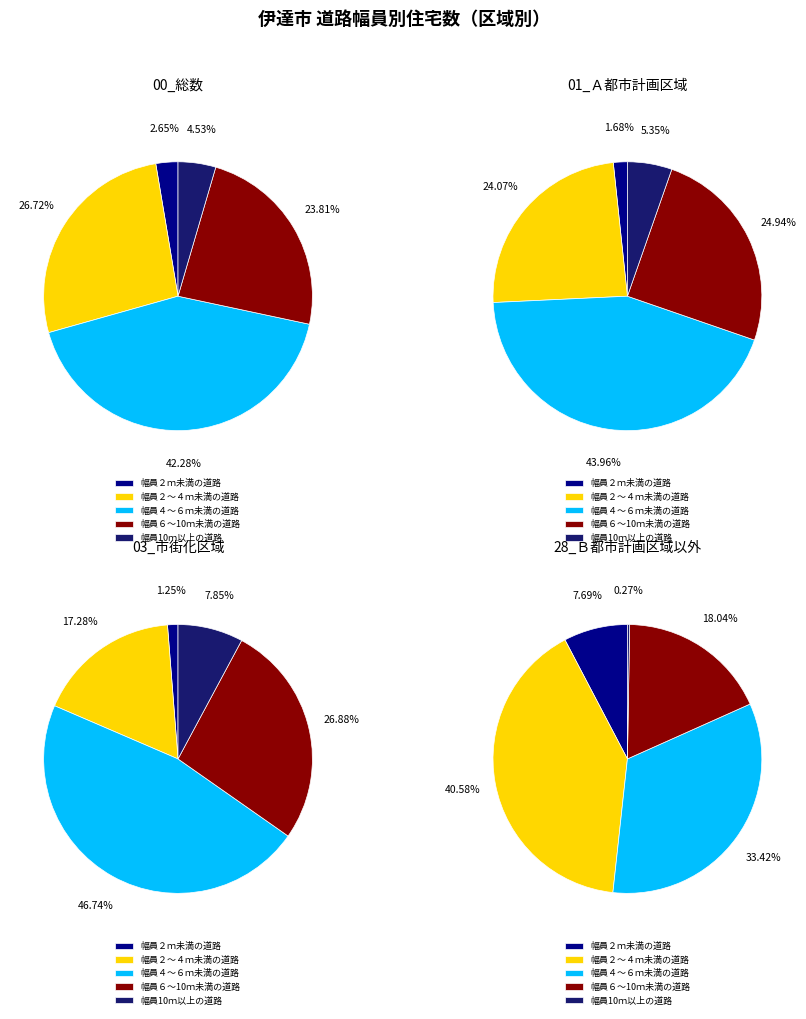

The 14_[b]市街化調整区域 slice represents 24% of the pie. True or false?

False